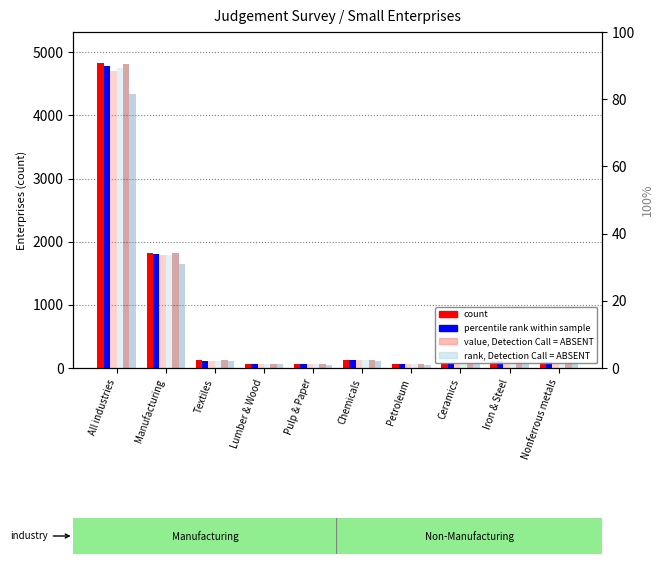

Reading right to left, what are all the values shown in this chart?

Business Conditions (P): Nonferrous metals=96	Iron & Steel=118	Ceramics=82	Petroleum=58	Chemicals=129	Pulp & Paper=57	Lumber & Wood=69	Textiles=120	Manufacturing=1821	All industries=4837
Employment (P): Nonferrous metals=95	Iron & Steel=117	Ceramics=81	Petroleum=58	Chemicals=128	Pulp & Paper=57	Lumber & Wood=68	Textiles=118	Manufacturing=1803	All industries=4777
Prod. Capacity (P): Nonferrous metals=95	Iron & Steel=117	Ceramics=81	Petroleum=58	Chemicals=128	Pulp & Paper=57	Lumber & Wood=68	Textiles=117	Manufacturing=1796	All industries=4701
Financial Position (P): Nonferrous metals=95	Iron & Steel=115	Ceramics=81	Petroleum=57	Chemicals=128	Pulp & Paper=56	Lumber & Wood=69	Textiles=117	Manufacturing=1796	All industries=4756
Business Conditions (C): Nonferrous metals=97	Iron & Steel=118	Ceramics=82	Petroleum=58	Chemicals=130	Pulp & Paper=57	Lumber & Wood=69	Textiles=120	Manufacturing=1820	All industries=4819
Lending Attitude (P): Nonferrous metals=91	Iron & Steel=106	Ceramics=76	Petroleum=47	Chemicals=114	Pulp & Paper=50	Lumber & Wood=66	Textiles=105	Manufacturing=1647	All industries=4332